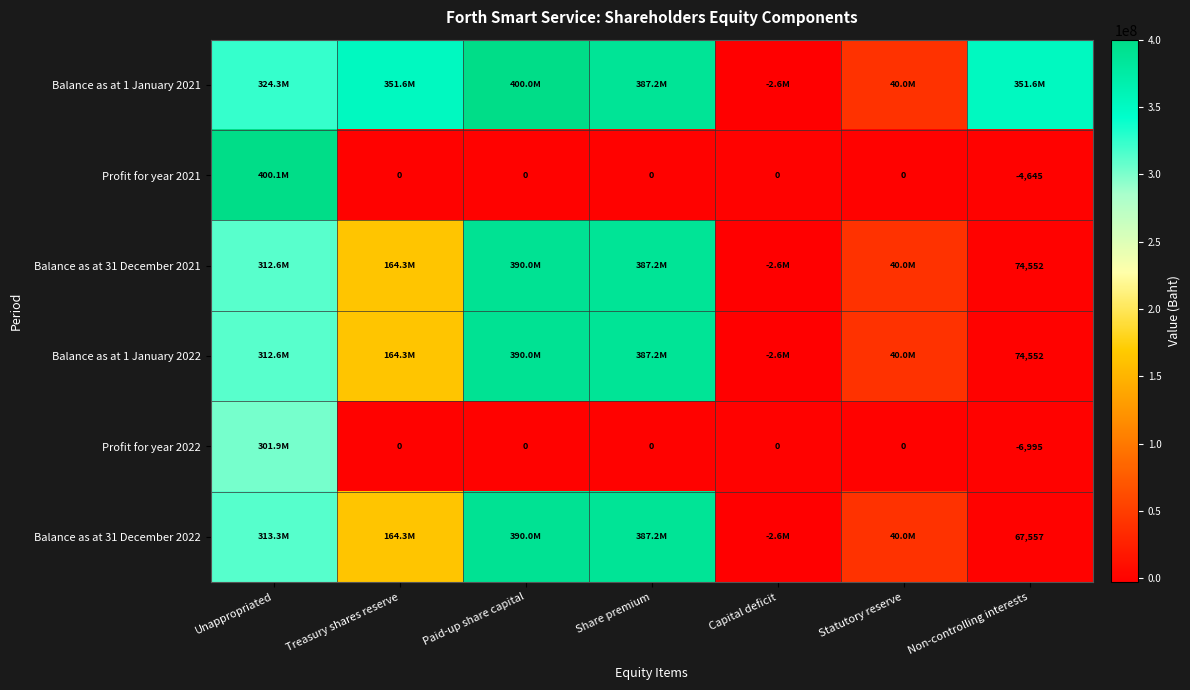

What is the difference between the maximum and minimum values in the Balance as at 1 January 2022 series?

392624246.0